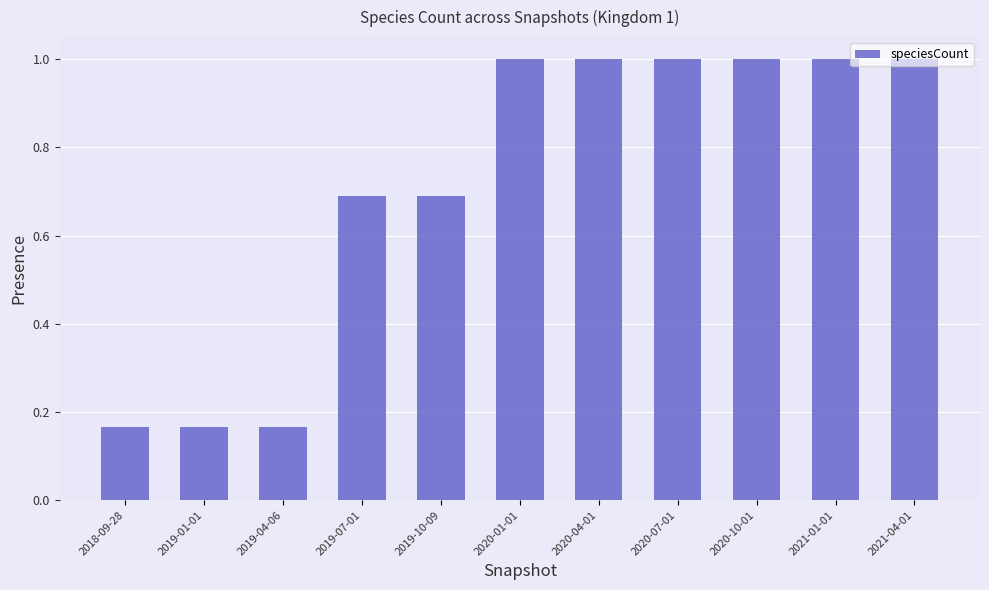

What is the difference between the maximum and second lowest values?

0.8